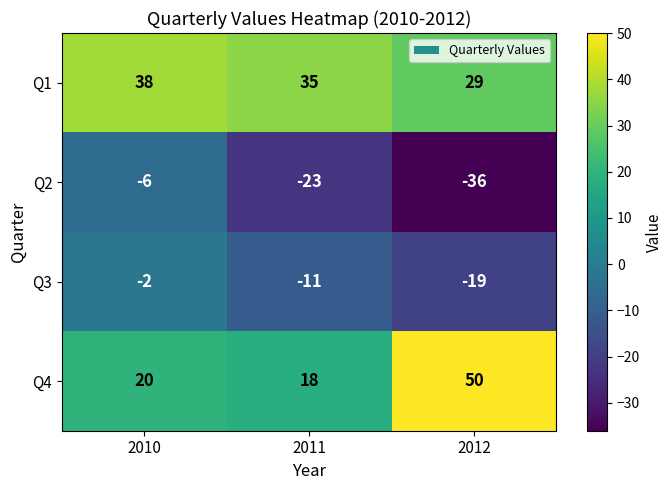

What is the average value of the Q2 series?

-22